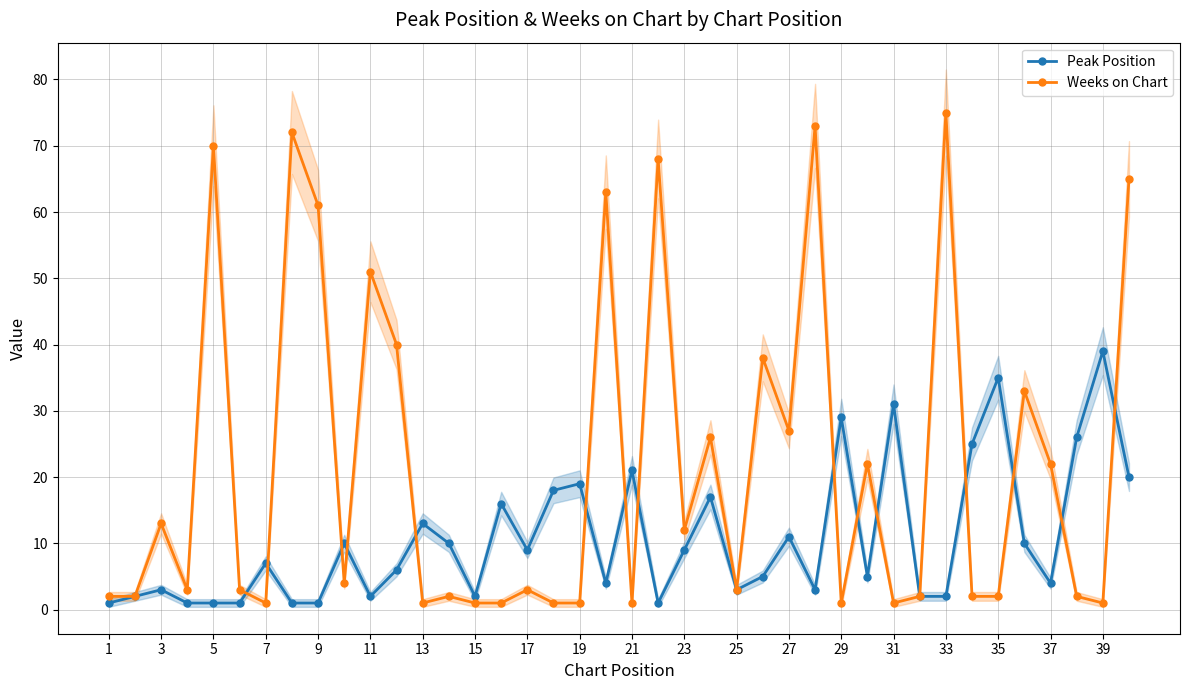

Does the chart have visible grid lines?

Yes